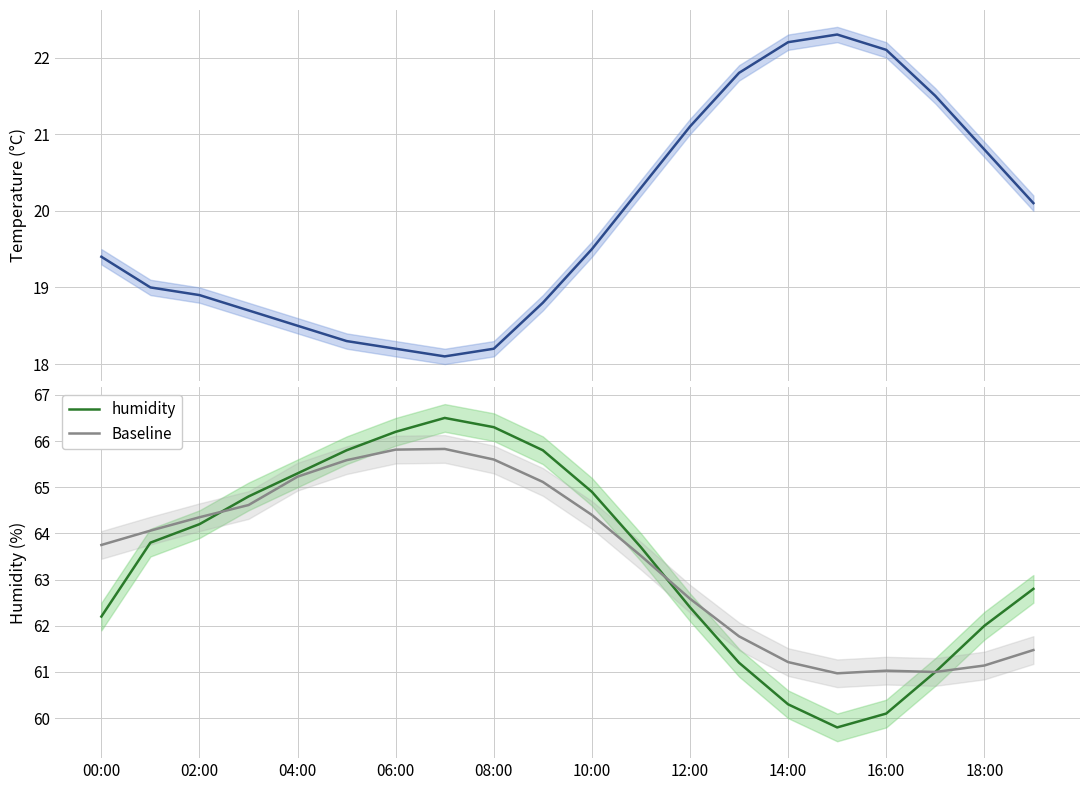

Is the value of humidity at 00:00 greater than the value of Baseline at 04:00?

No